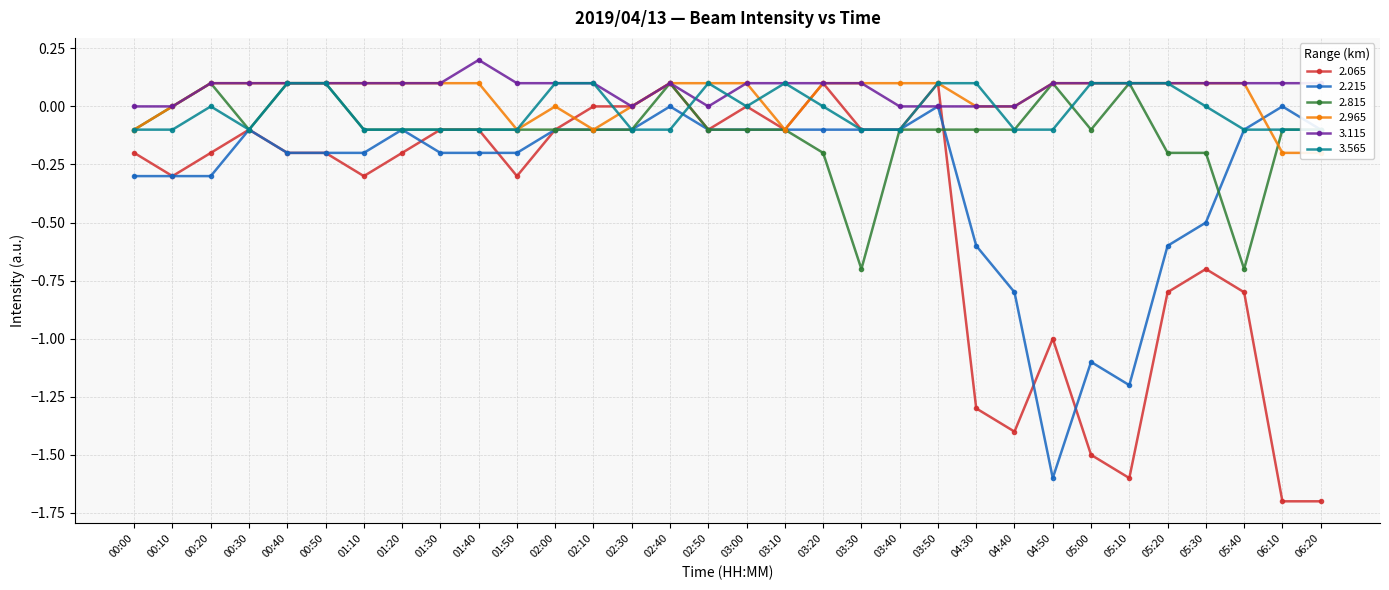

Which has a higher value, 06:20 or 06:10?

06:20